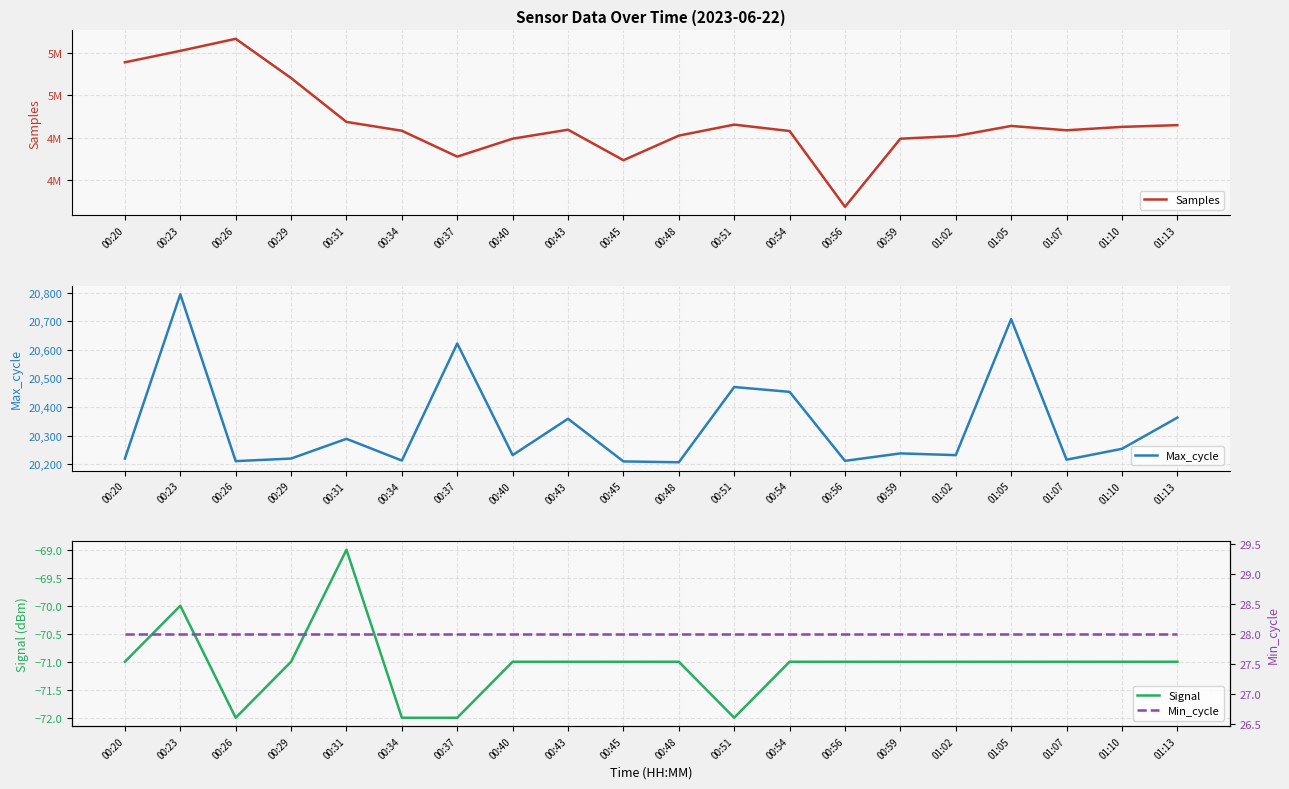

What is the label of the 7th point from the right?

00:56